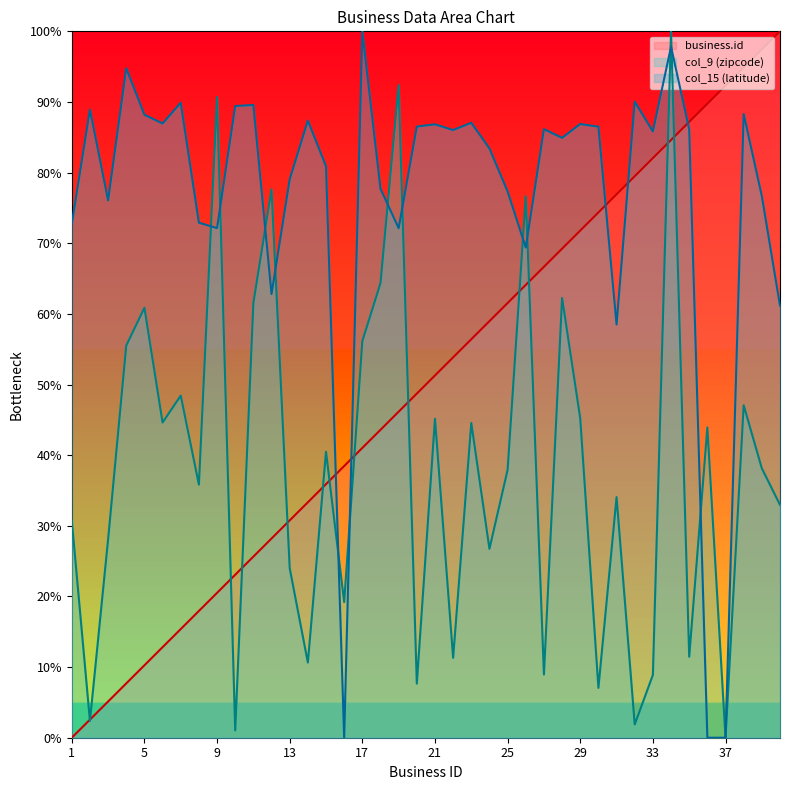

Which series has the largest range (max minus min)?

business.id